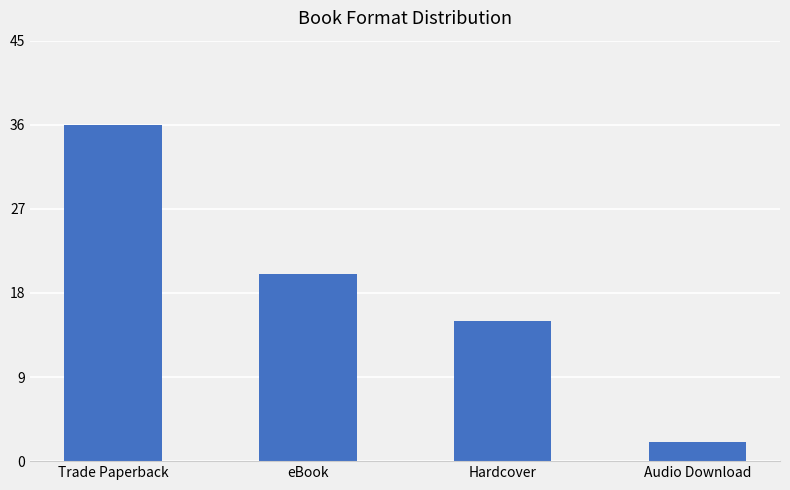

Does the chart contain stacked bars?

No